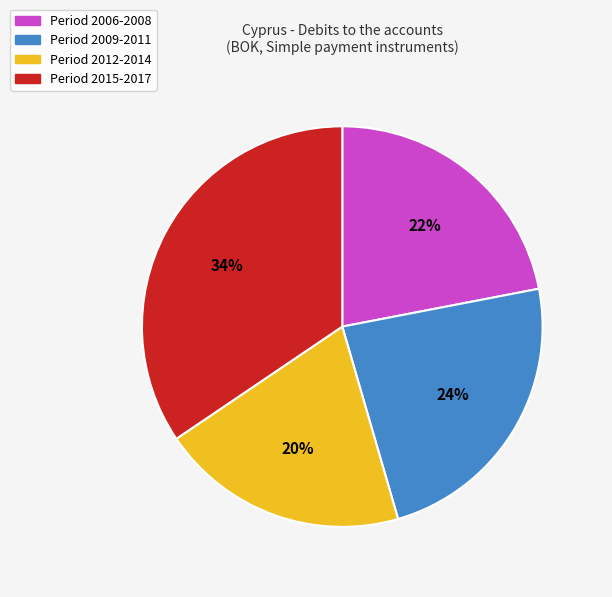

How many segments does this pie chart have?

4